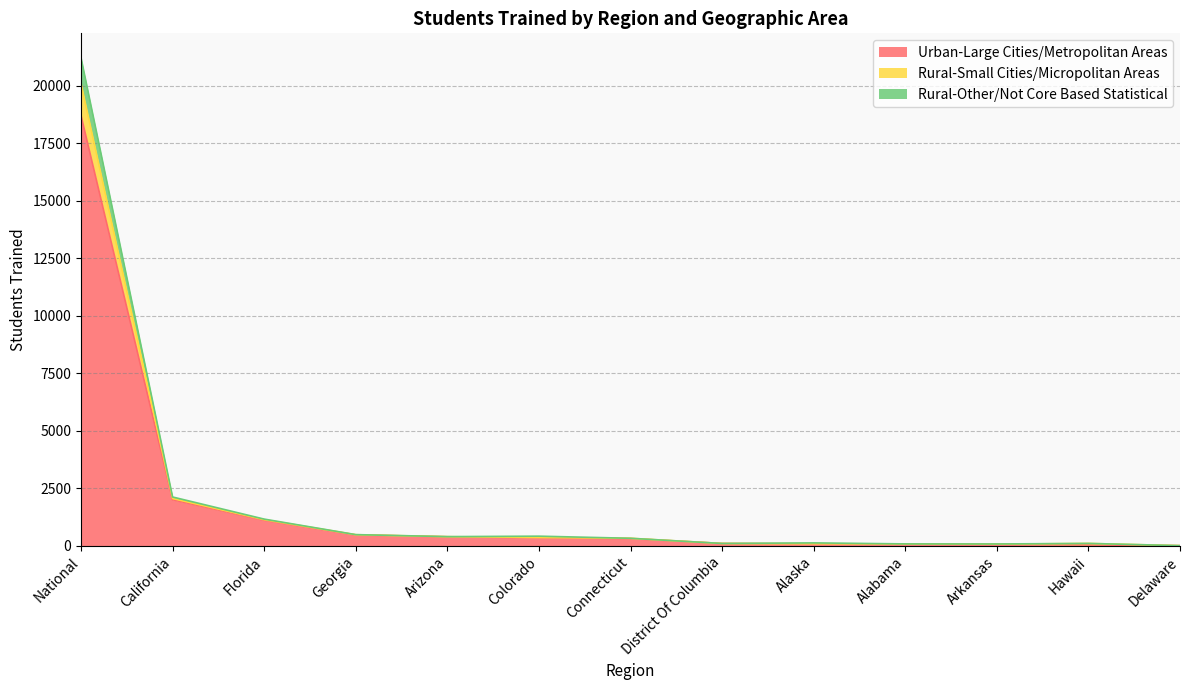

The Urban-Large Cities/Metropolitan Areas series shows 18703 at National. True or false?

True